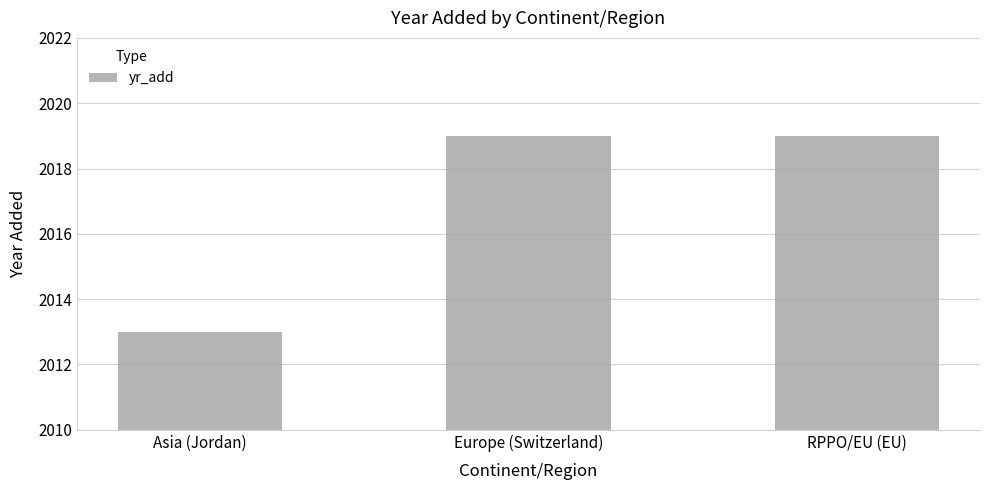

Does the chart contain stacked bars?

No